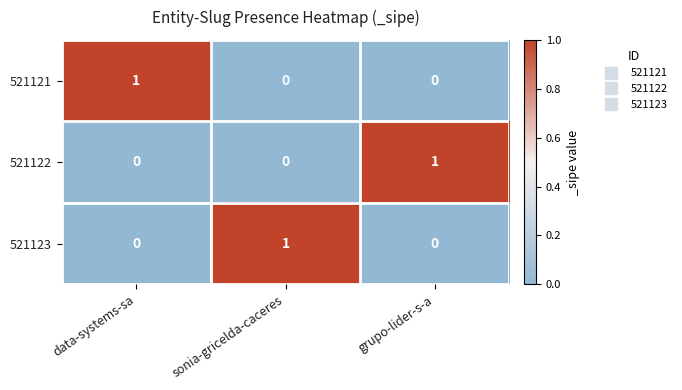

Reading left to right, transcribe all the data shown in this chart.

521121: 1	0	0
521122: 0	0	1
521123: 0	1	0